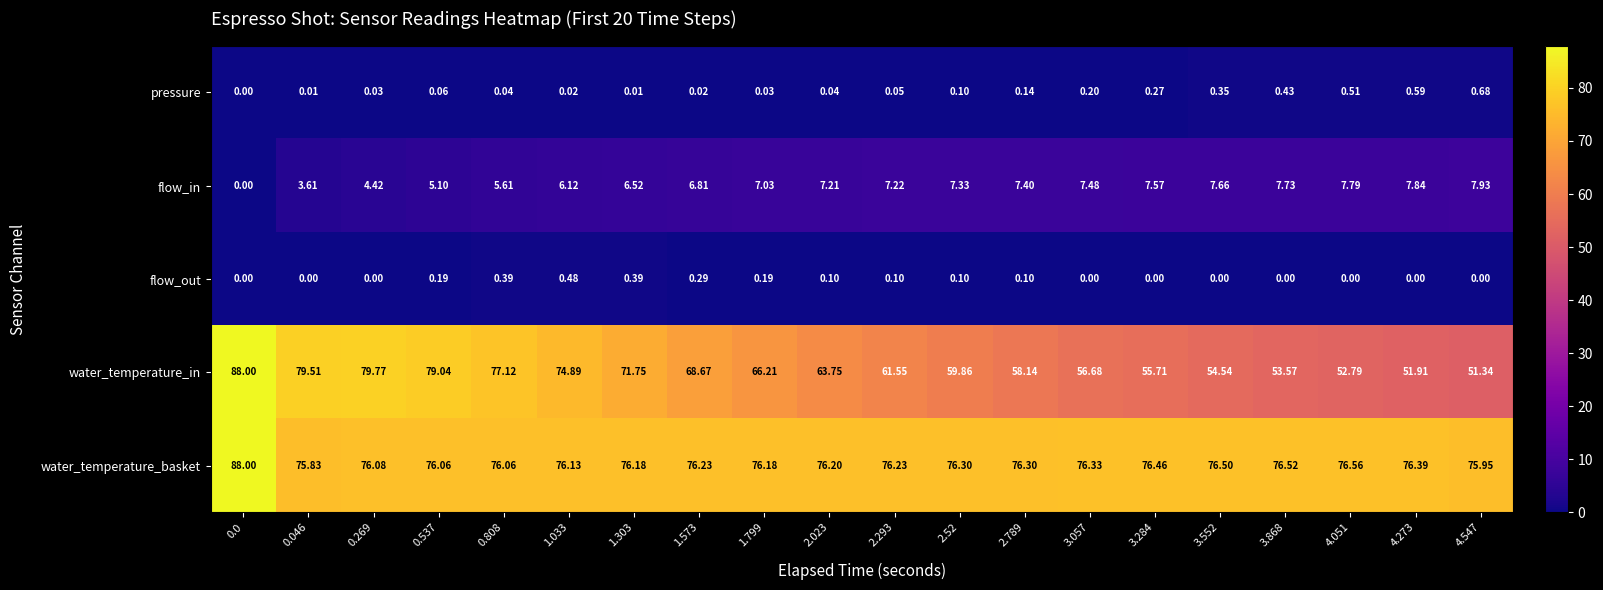

Which series has the largest total across all categories?

water_temperature_basket